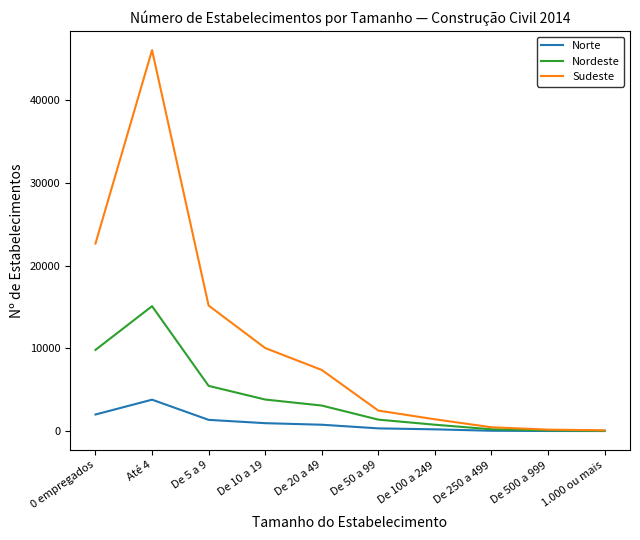

At which category is the sum across all series the highest?

Até 4